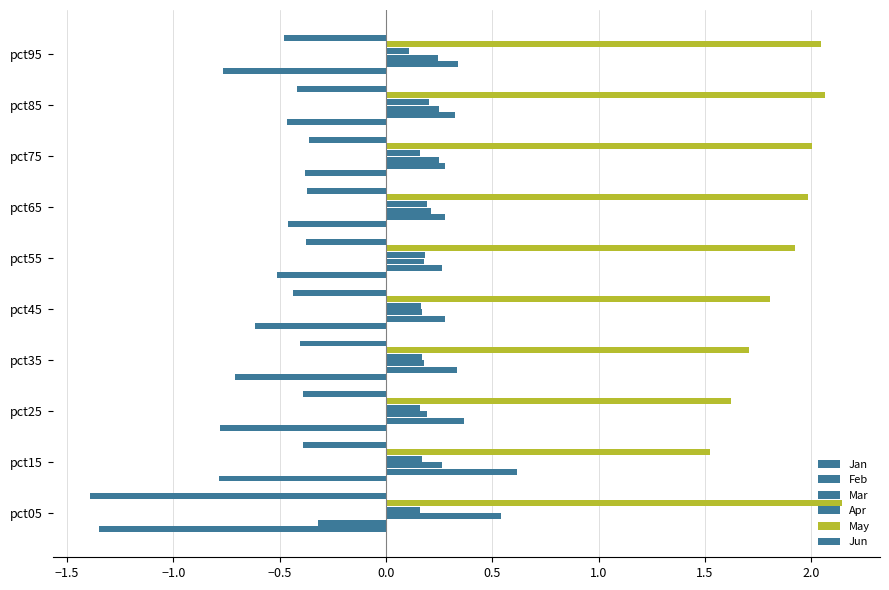

What is the lowest value of the Apr series?

0.1